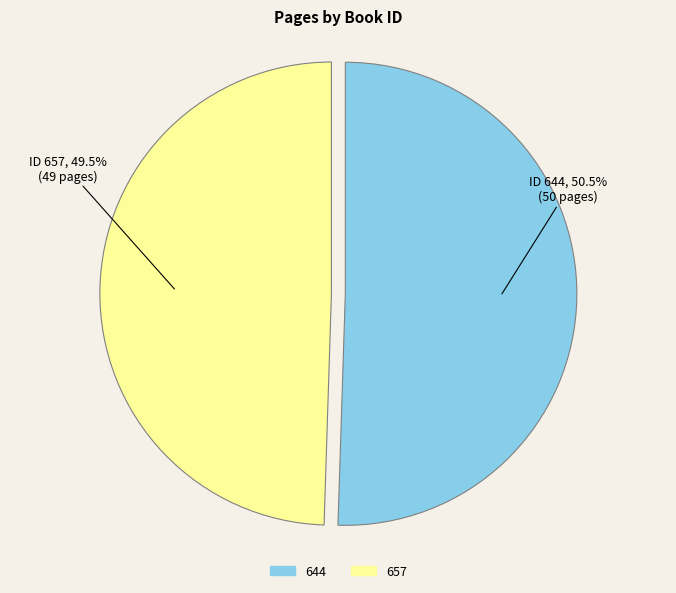

Which slice is the smallest?

657